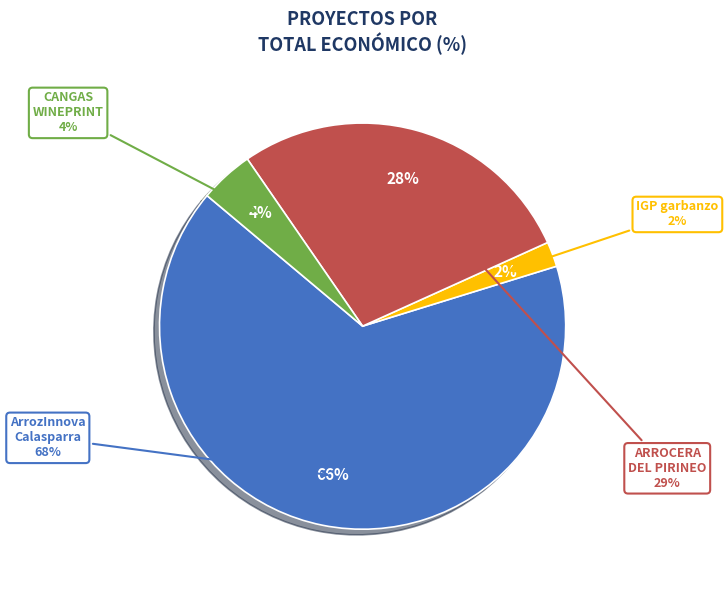

Is the sum of ArrozInnovaCalasparra and IGP garbanzo de la campiña greater than half?

Yes